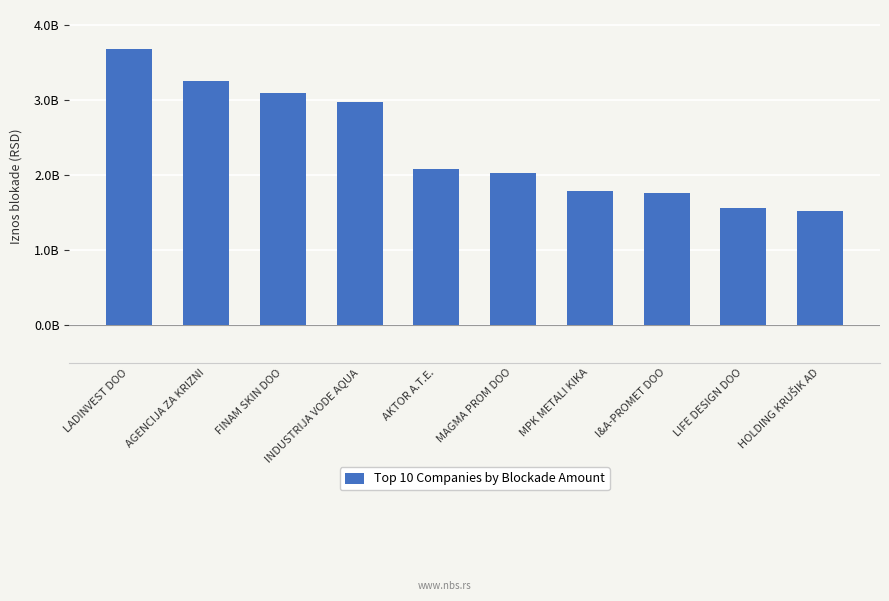

Does the chart contain any negative values?

No